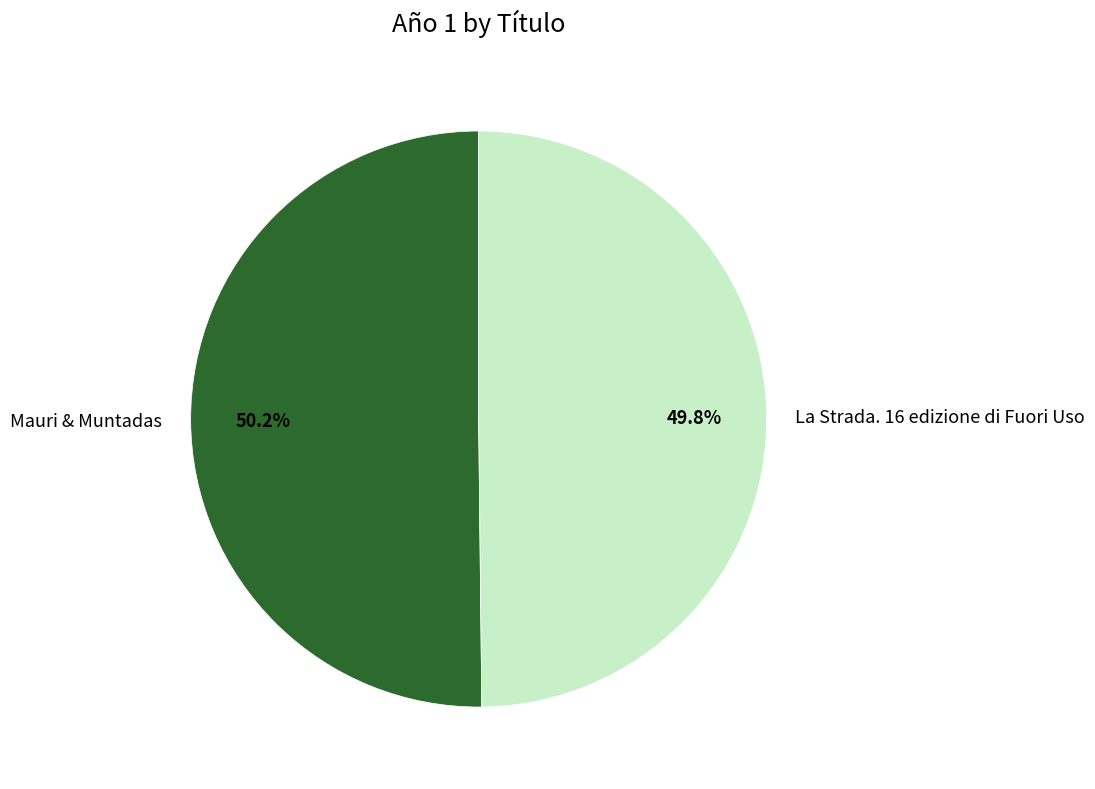

What portion of the pie excludes La Strada. 16 edizione di Fuori Uso?

50.2%